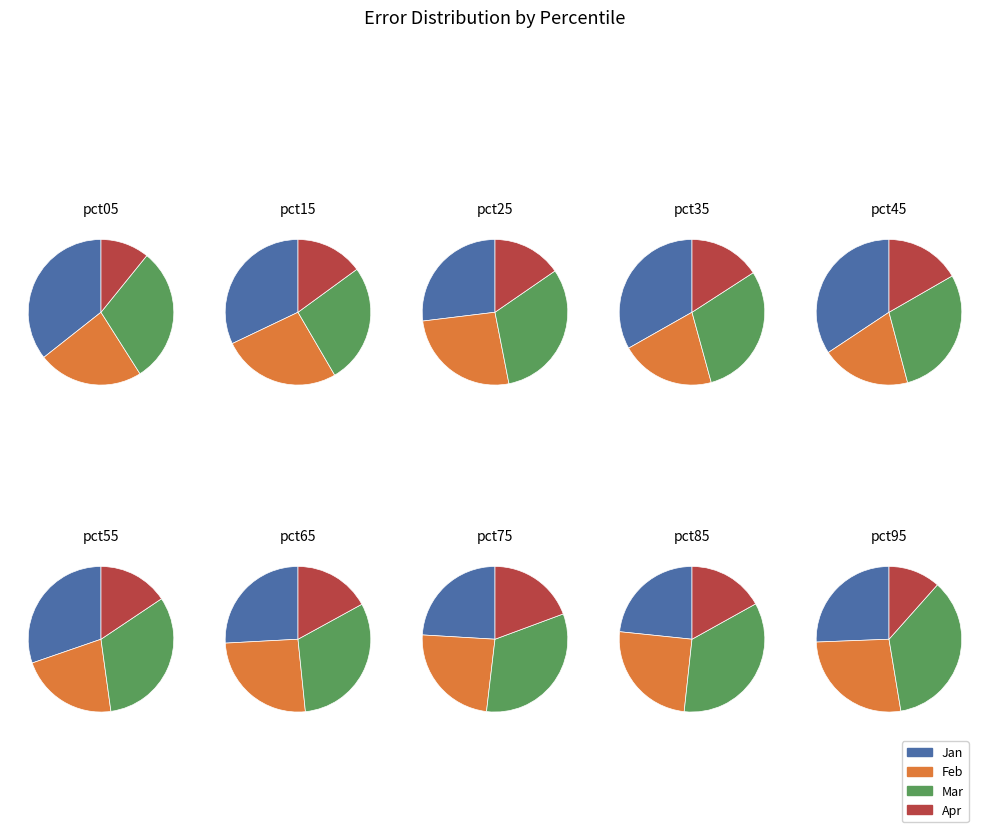

Does any single category account for the majority?

No